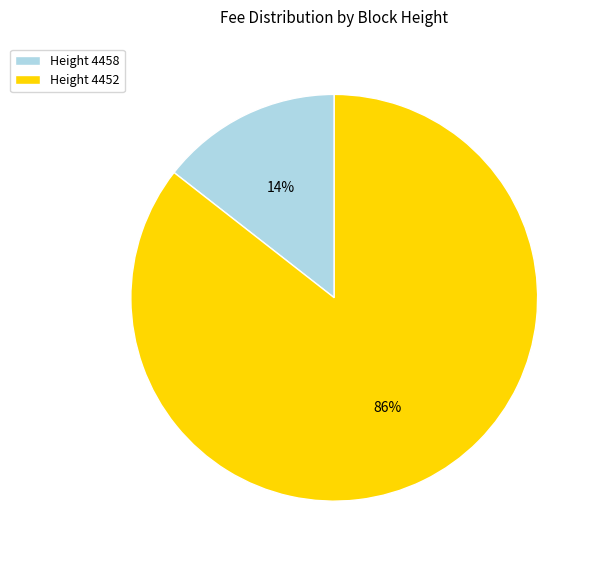

To the nearest percent, what is the combined percentage of Height 4452 and Height 4458?

100%